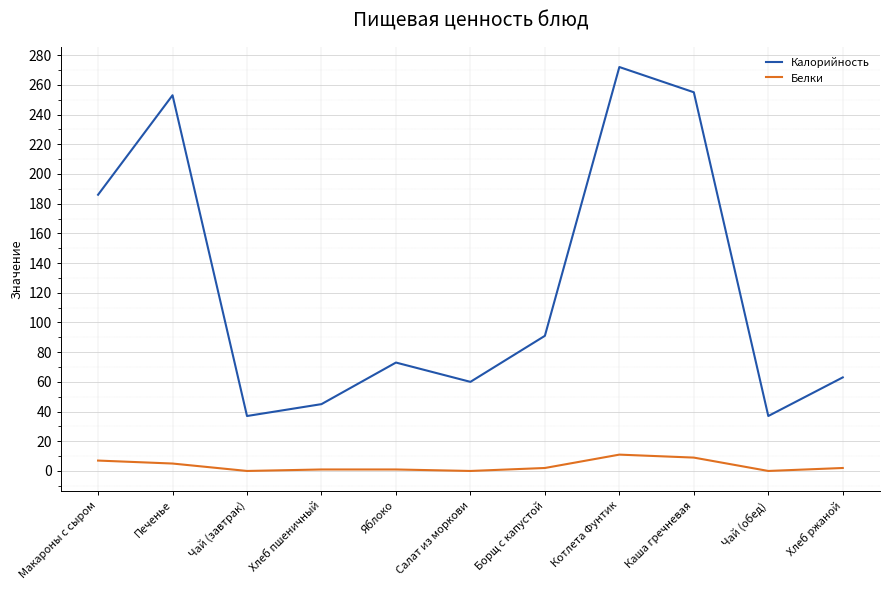

At which label does Калорийность reach its peak?

Котлета Фунтик